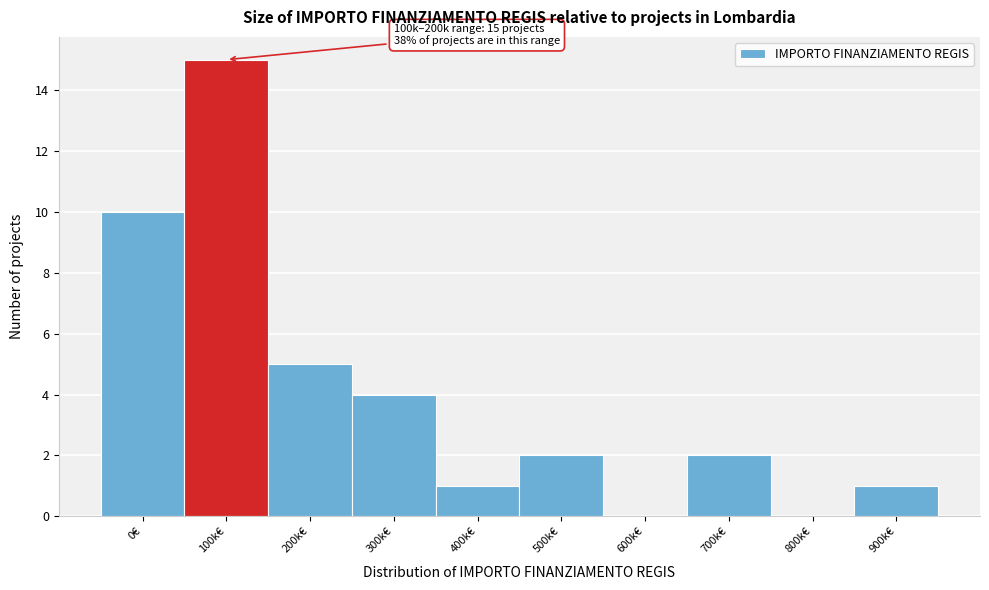

Reading left to right, list all the values displayed in this chart.

0€=10	100k€=15	200k€=5	300k€=4	400k€=1	500k€=2	600k€=0	700k€=2	800k€=0	900k€=1